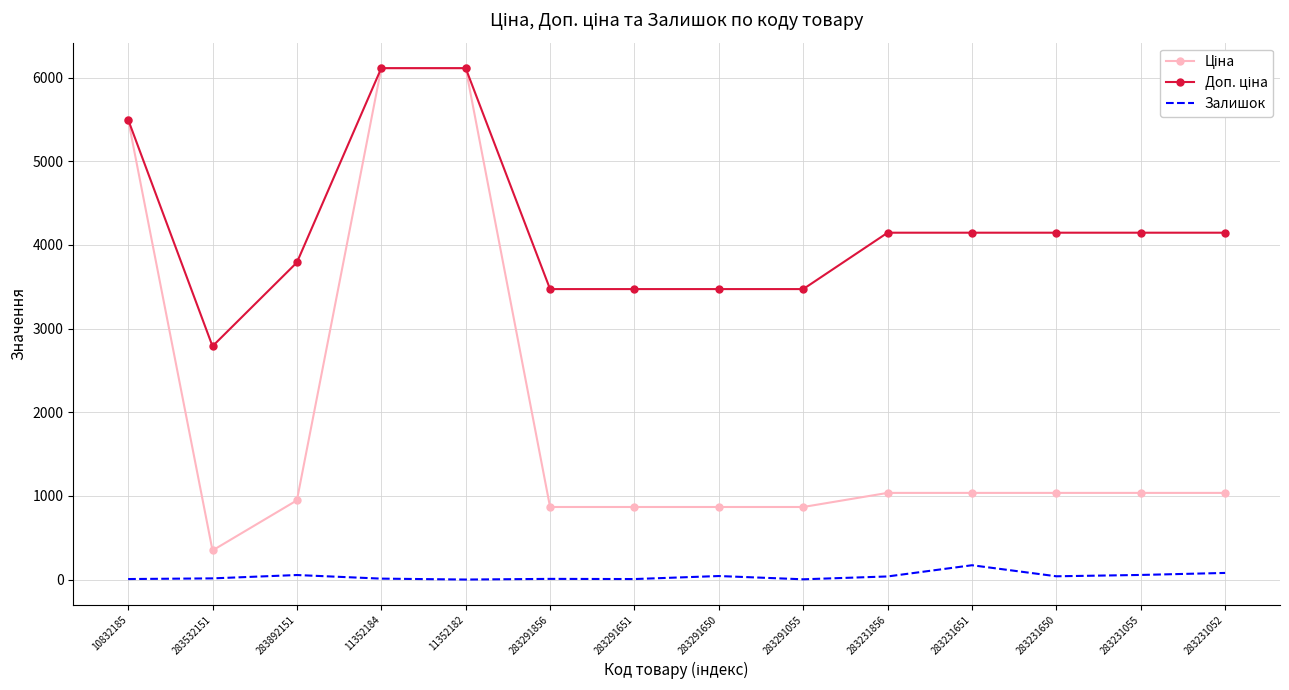

What is the difference between the maximum and second lowest values in the Доп. ціна series?

2640.4